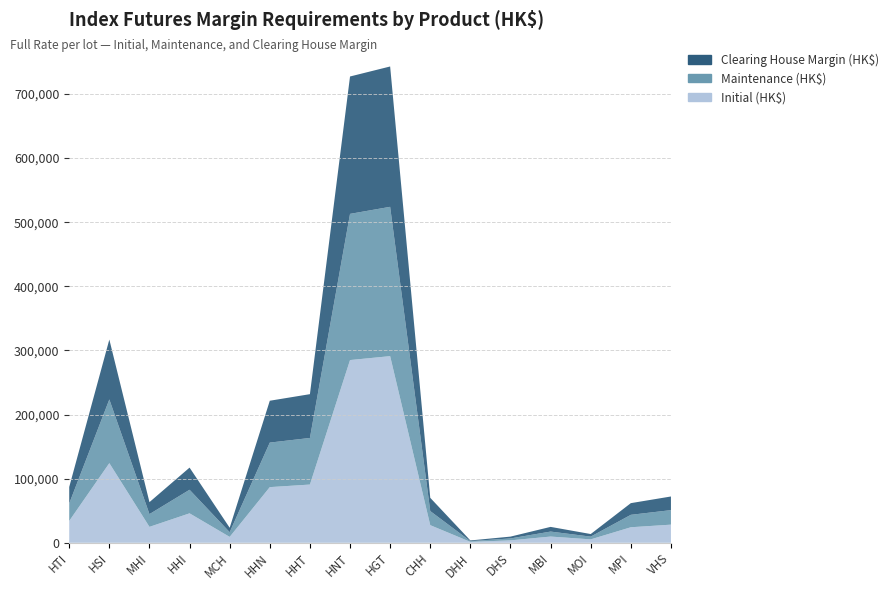

Reading left to right, list all the values displayed in this chart.

Initial (HK$): HTI=34114	HSI=124222	MHI=24844	HHI=45951	MCH=9190	HHN=86822	HHT=90839	HNT=285005	HGT=291123	CHH=27477	DHH=1436	DHS=3777	MBI=9722	MOI=5346	MPI=24232	VHS=28302
Maintenance (HK$): HTI=27291	HSI=99377	MHI=19875	HHI=36760	MCH=7352	HHN=69457	HHT=72671	HNT=228004	HGT=232898	CHH=21981	DHH=1148	DHS=3021	MBI=7777	MOI=4276	MPI=19385	VHS=22641
Clearing House Margin (HK$): HTI=25650	HSI=93400	MHI=18680	HHI=34550	MCH=6910	HHN=65280	HHT=68300	HNT=214290	HGT=218890	CHH=20660	DHH=1080	DHS=2840	MBI=7310	MOI=4020	MPI=18220	VHS=21280